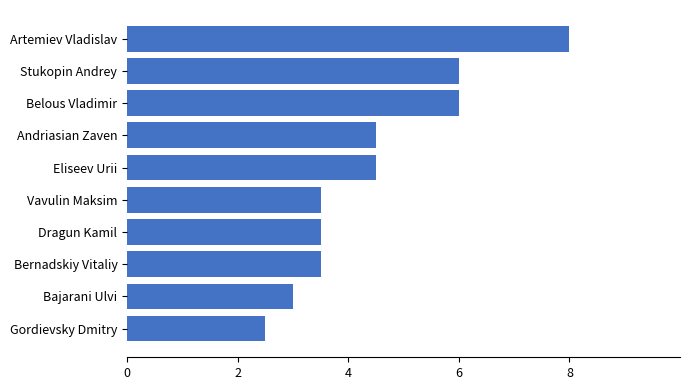

What is the greatest value displayed?

8.0